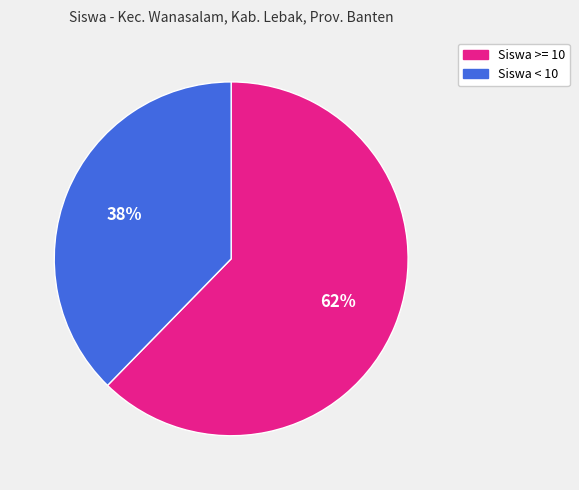

To the nearest percent, what is the average slice percentage?

50%